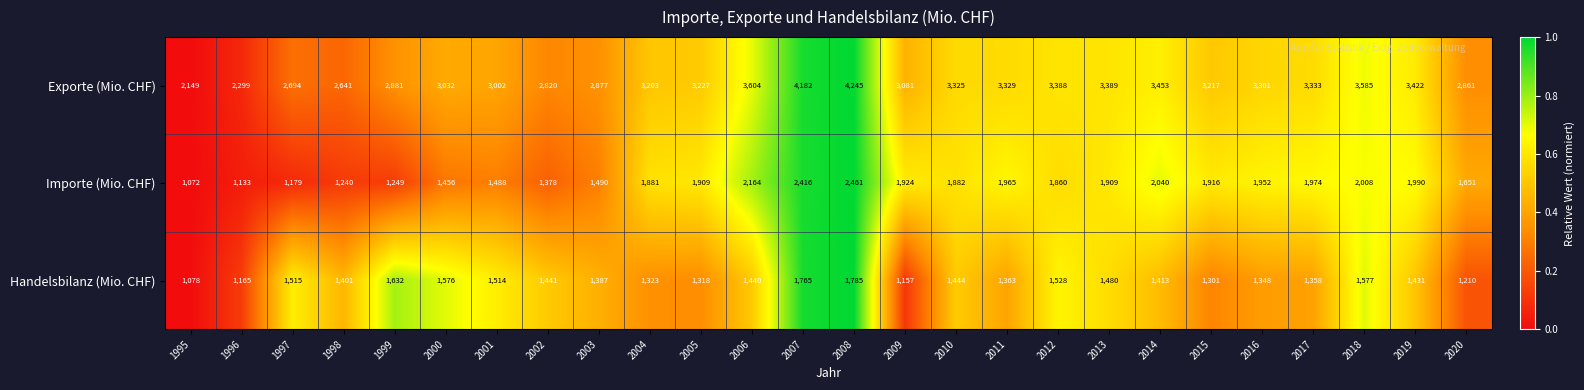

True or false: Importe (Mio. CHF) has a value of 4122 at 2008.

False